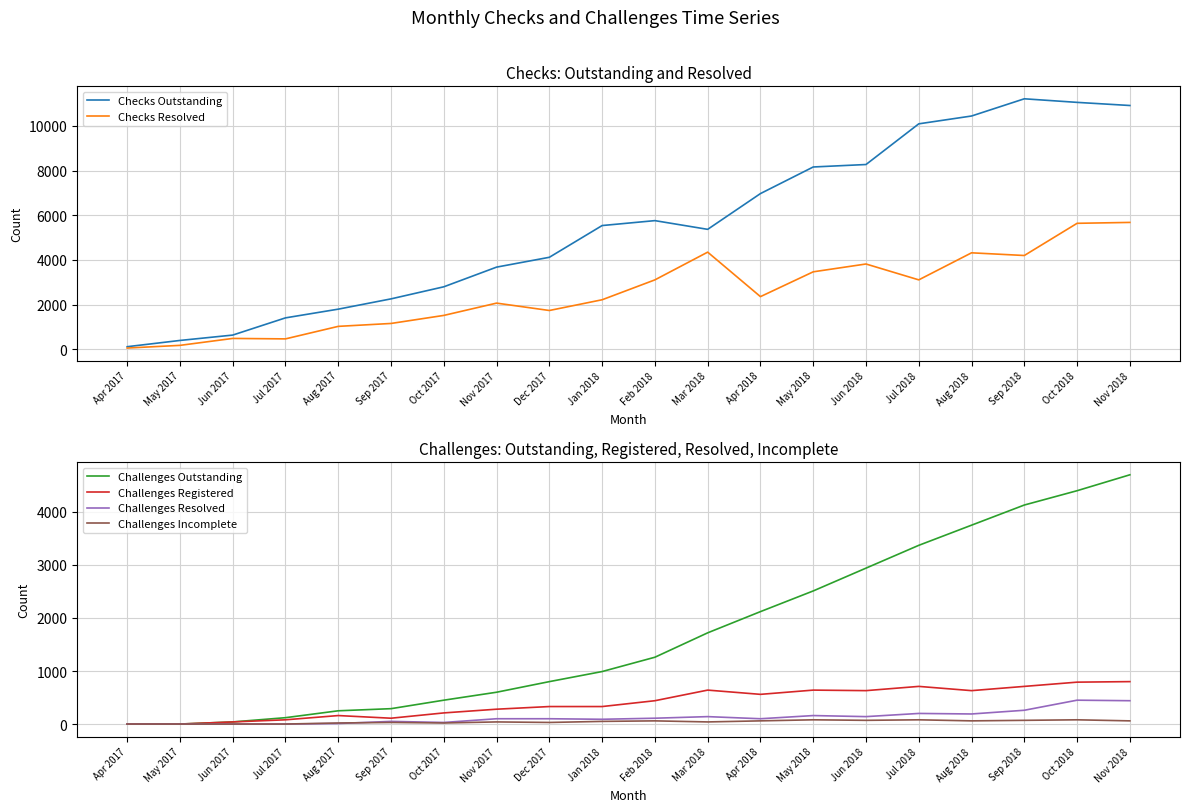

Which label corresponds to the smallest value in the chart?

Apr 2017